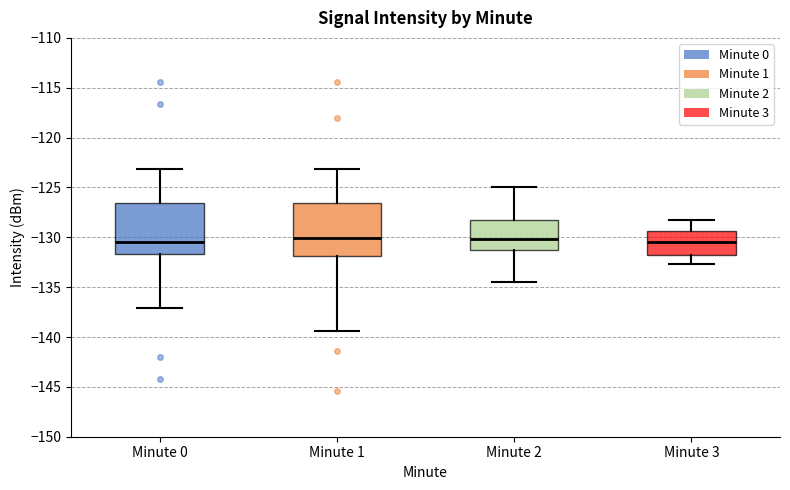

Reading left to right, read every box against the y-axis: the position of its median line, the range the box covers, and the ends of its whiskers. The values are not printed on the chart, so give them approximately, as read against the axis.

Minute 0: median -130.5, box -131.5 to -126.5, whiskers -137.0 to -123.0
Minute 1: median -130.0, box -132.0 to -126.5, whiskers -139.5 to -123.0
Minute 2: median -130.0, box -131.5 to -128.5, whiskers -134.5 to -125.0
Minute 3: median -130.5, box -131.5 to -129.5, whiskers -132.5 to -128.5